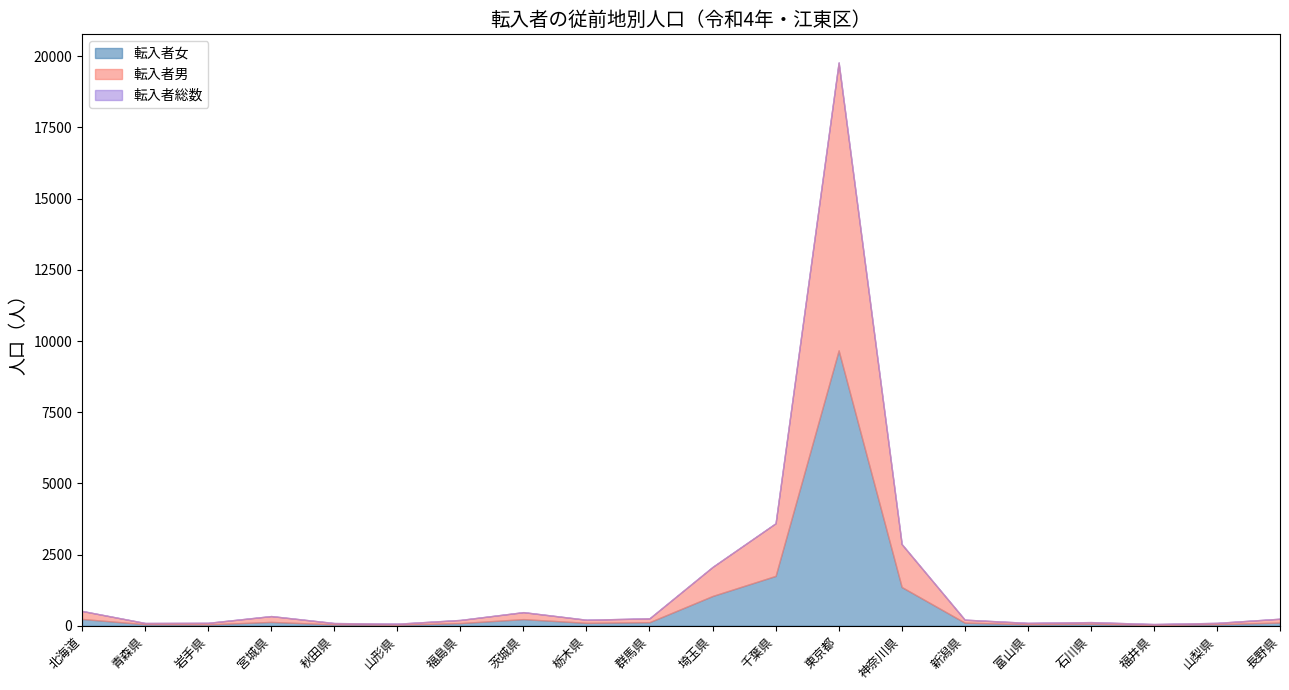

Reading right to left, extract all data points from this chart.

転入者総数: 246	100	59	127	100	213	2868	19782	3599	2065	260	210	477	203	71	94	339	102	96	519
転入者男: 134	48	35	61	49	105	1508	10111	1849	1020	135	109	245	110	37	48	205	55	43	281
転入者女: 112	52	24	66	51	108	1360	9671	1750	1045	125	101	232	93	34	46	134	47	53	238